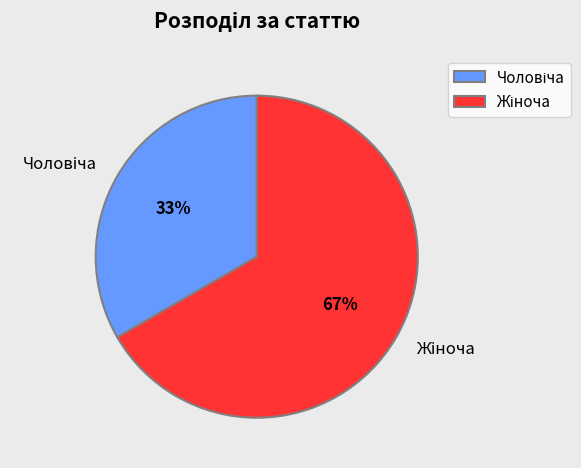

Is there a majority slice in this chart?

Yes